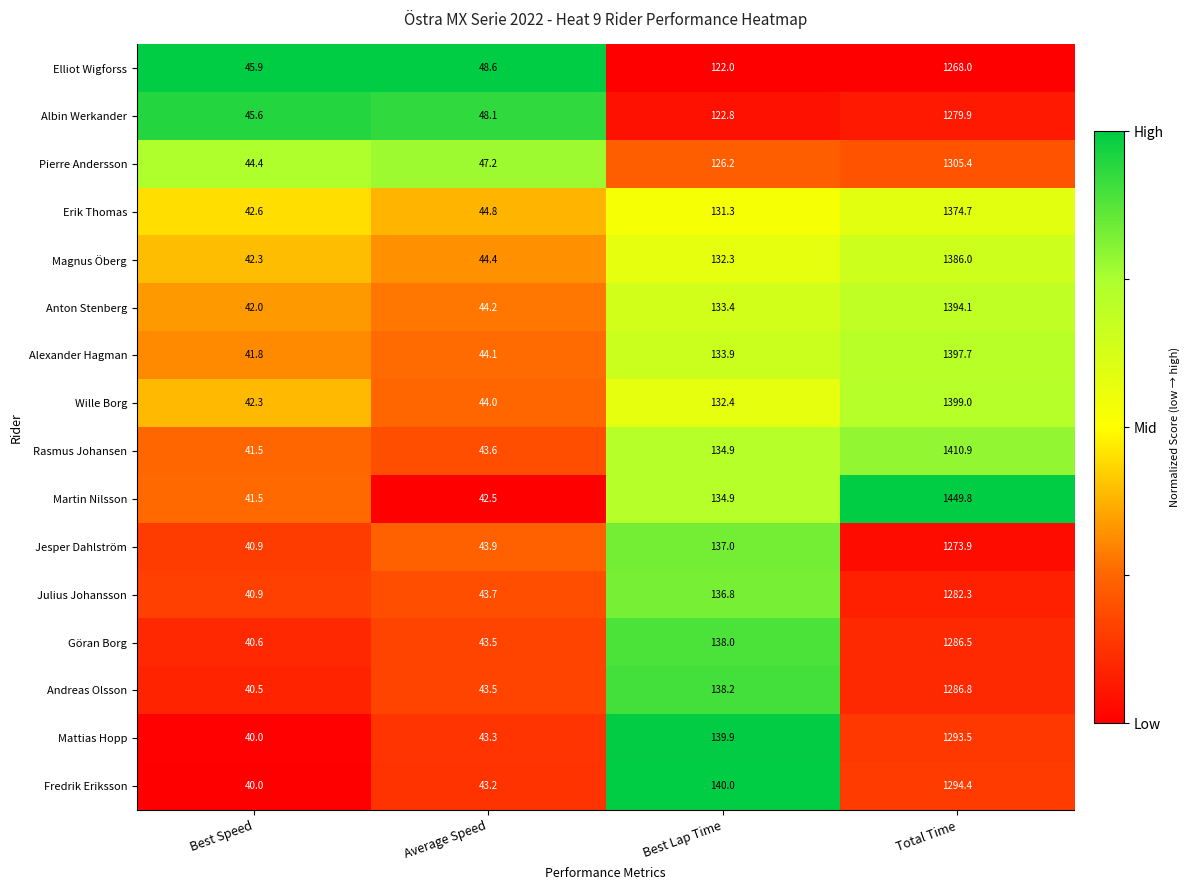

At which label is Pierre Andersson closest to 674?

Best Lap Time